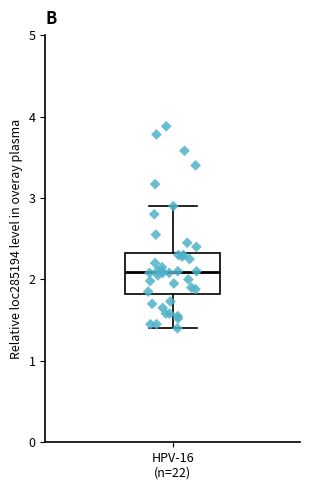

Where is the upper edge of the box for HPV-16 (n=22) on the y-axis? The values are not printed on the chart, so give them approximately, as read against the axis.

2.3